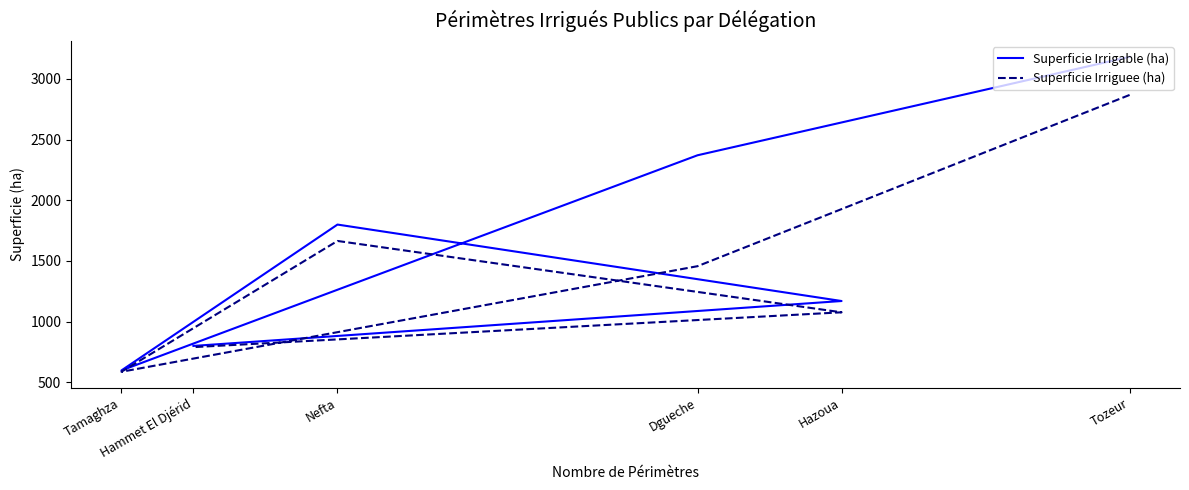

What is the average value of the Superficie Irriguee (ha) series?

1407